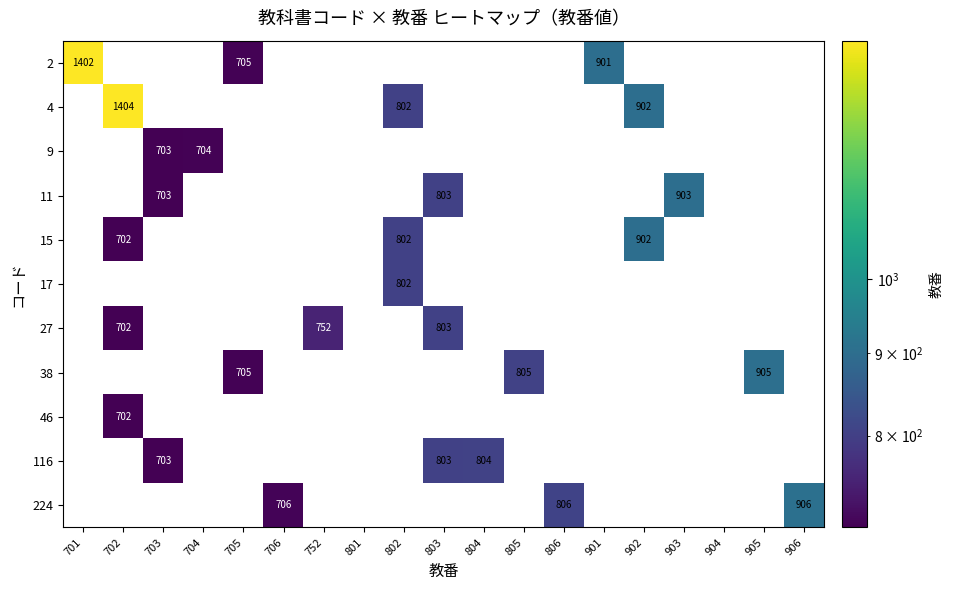

Which category has the lowest value across all series?

702